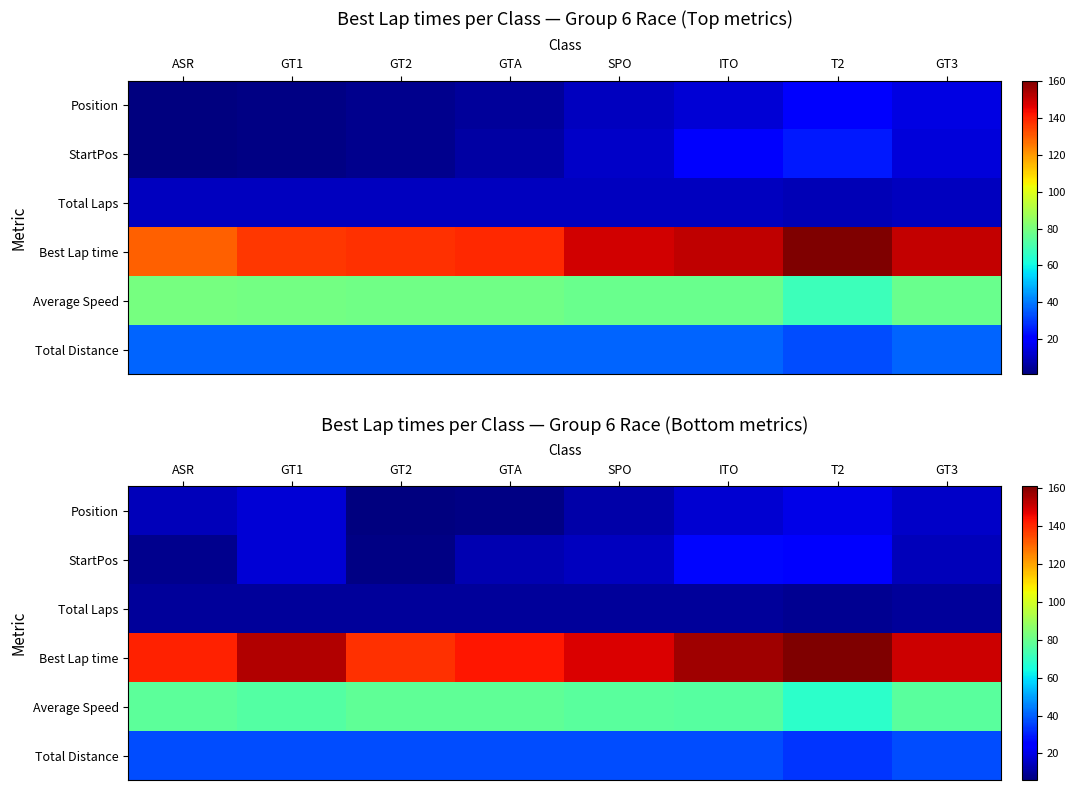

What is the total value across all series at GTA?

288.2